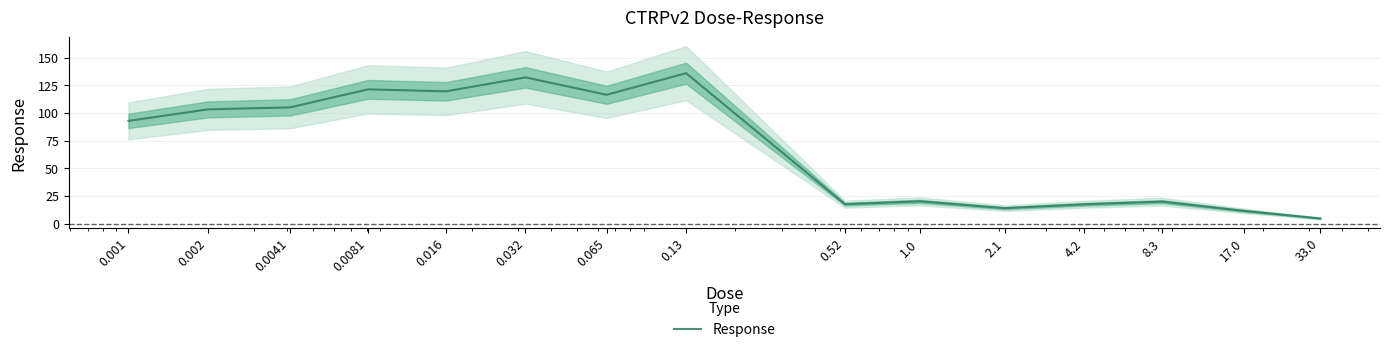

What is the sum of all values?

1030.8